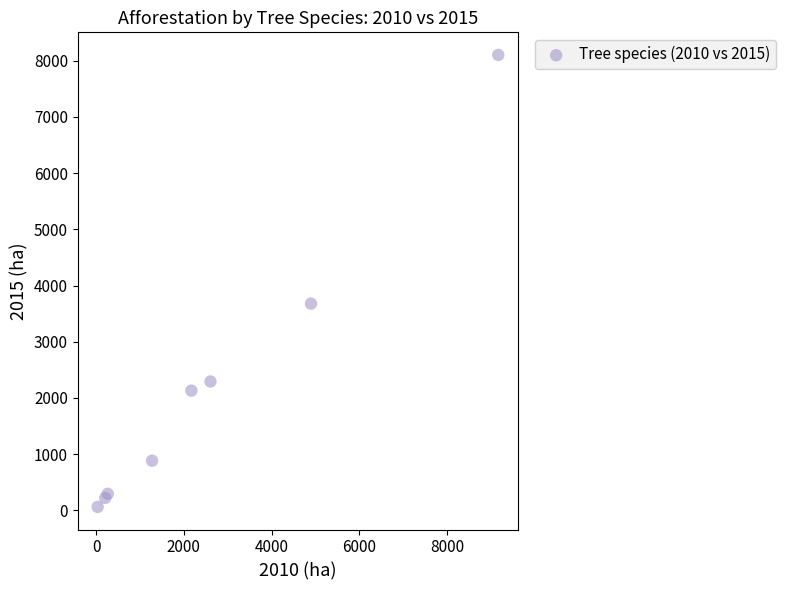

What Y value in the scatter plot is closest to 4081?

3678